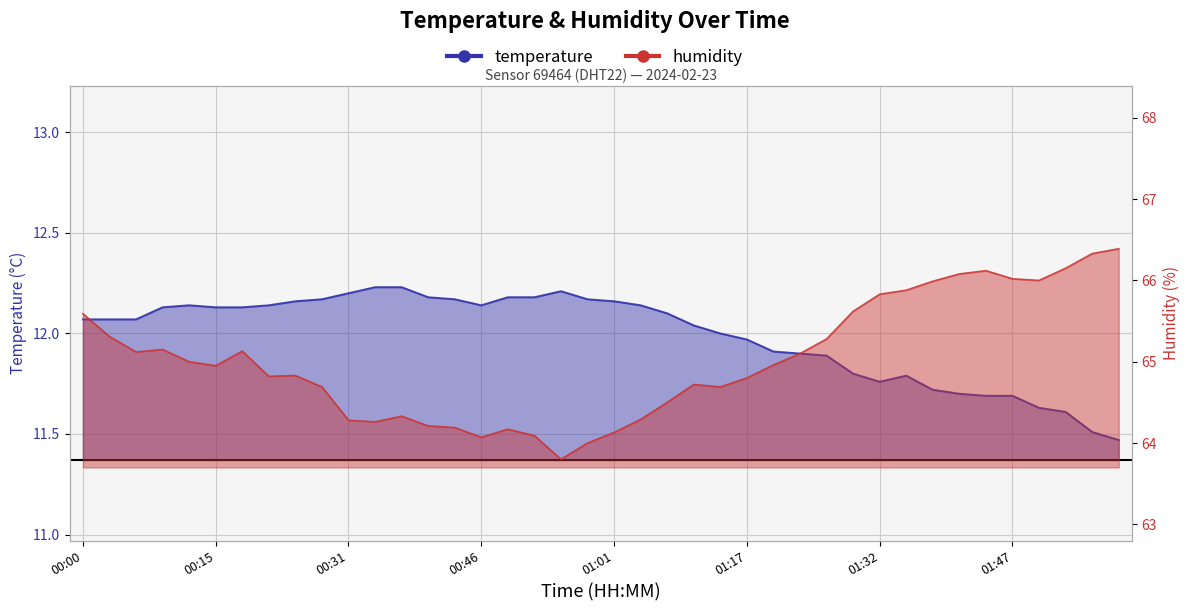

Is it true that temperature equals 11.6 at 01:50?

True